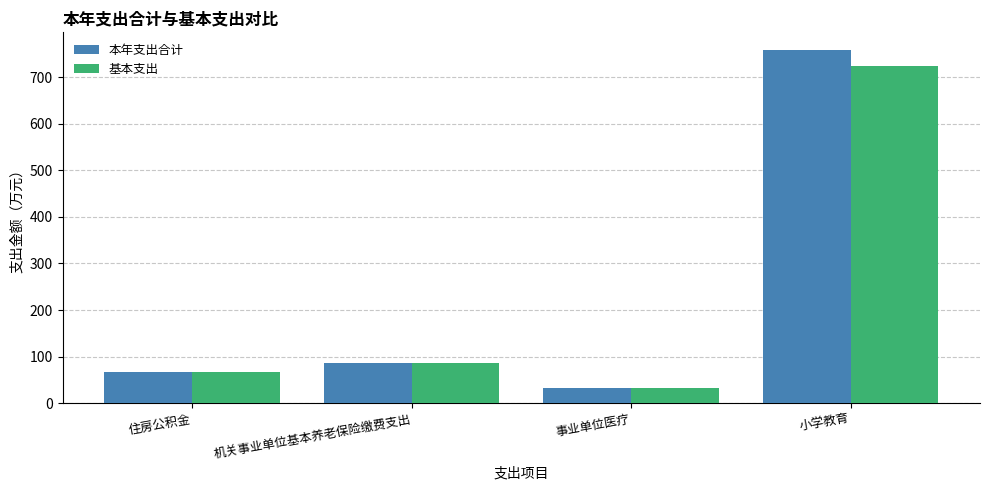

At which label is 基本支出 closest to 377?

机关事业单位基本养老保险缴费支出